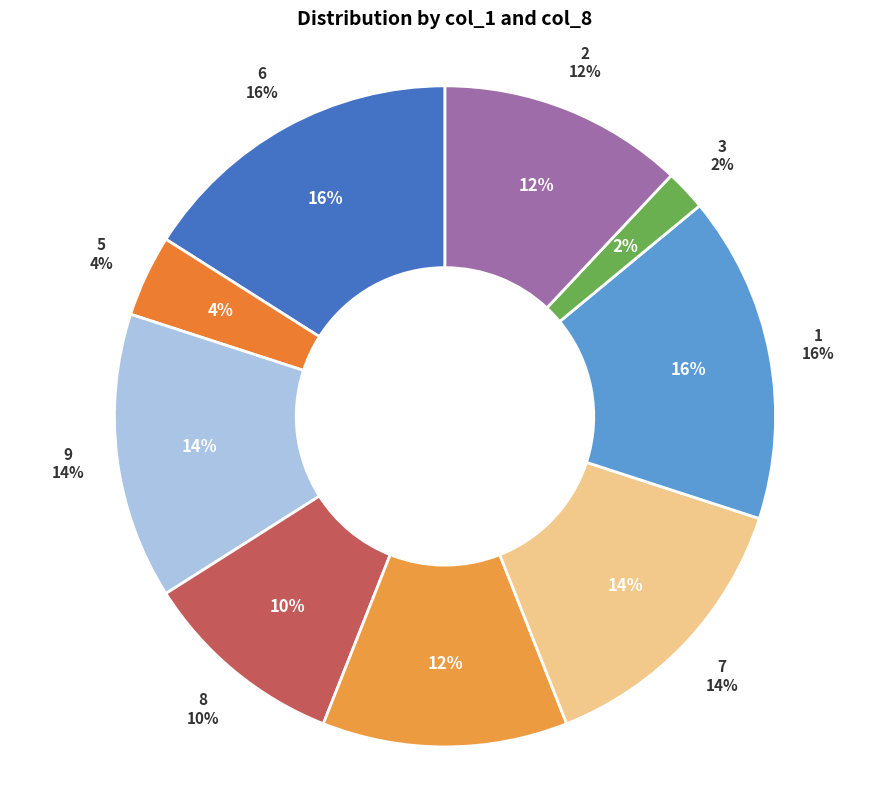

Is there a majority slice in this chart?

No